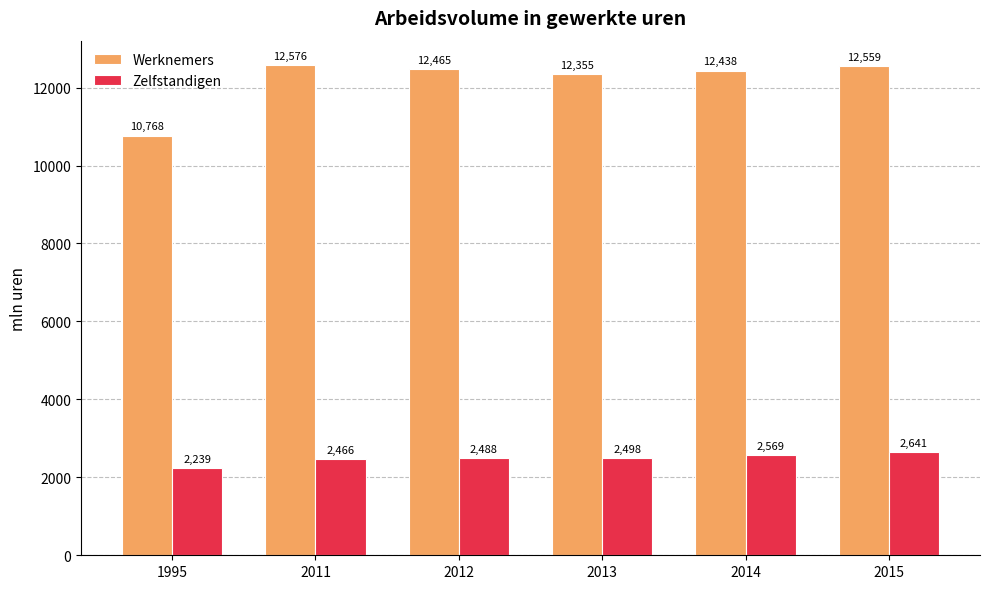

What value does the Werknemers series have at 2011?

12575.7